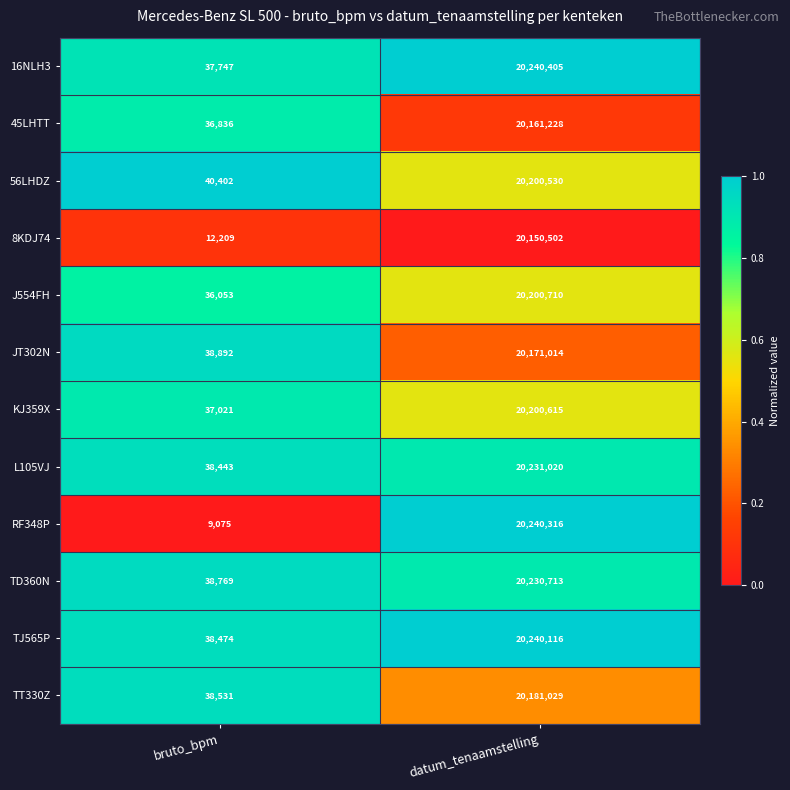

Reading right to left, extract all data points from this chart.

16NLH3: 20240405	37747
45LHTT: 20161228	36836
56LHDZ: 20200530	40402
8KDJ74: 20150502	12209
J554FH: 20200710	36053
JT302N: 20171014	38892
KJ359X: 20200615	37021
L105VJ: 20231020	38443
RF348P: 20240316	9075
TD360N: 20230713	38769
TJ565P: 20240116	38474
TT330Z: 20181029	38531